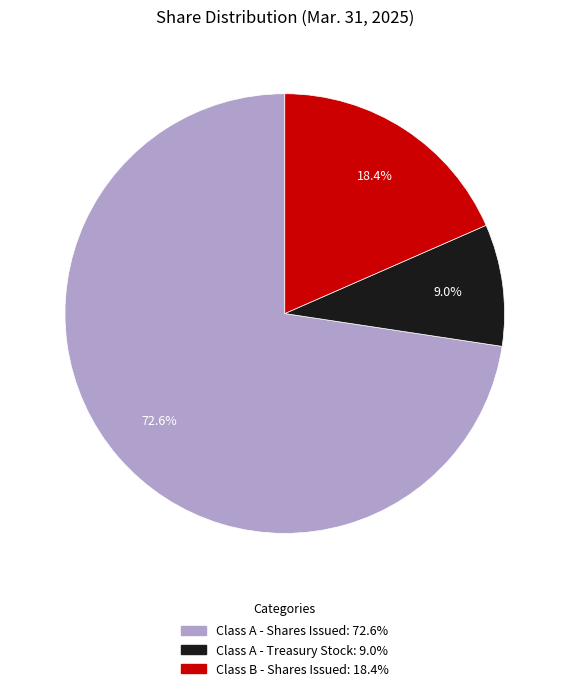

Which category accounts for the majority?

Class A - Shares Issued